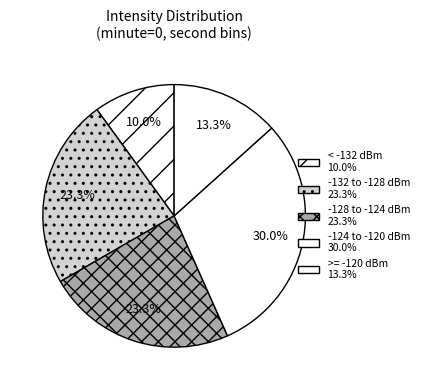

Is there a majority slice in this chart?

No